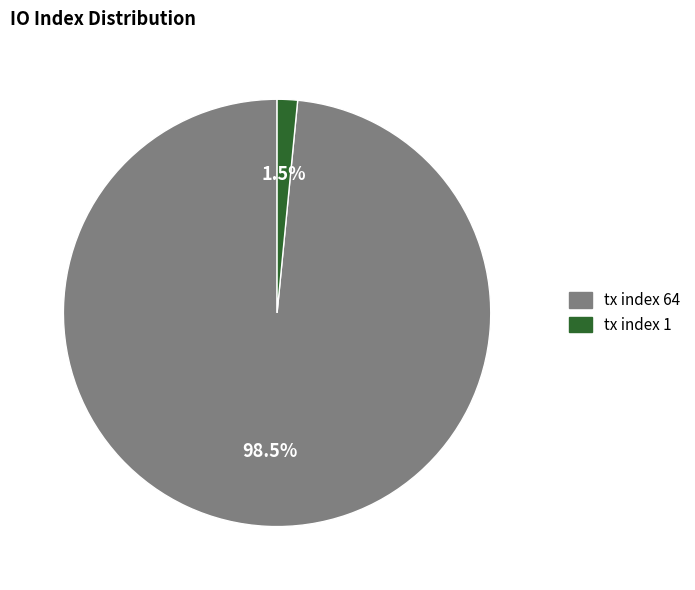

Is tx index 1 the majority of the pie?

No